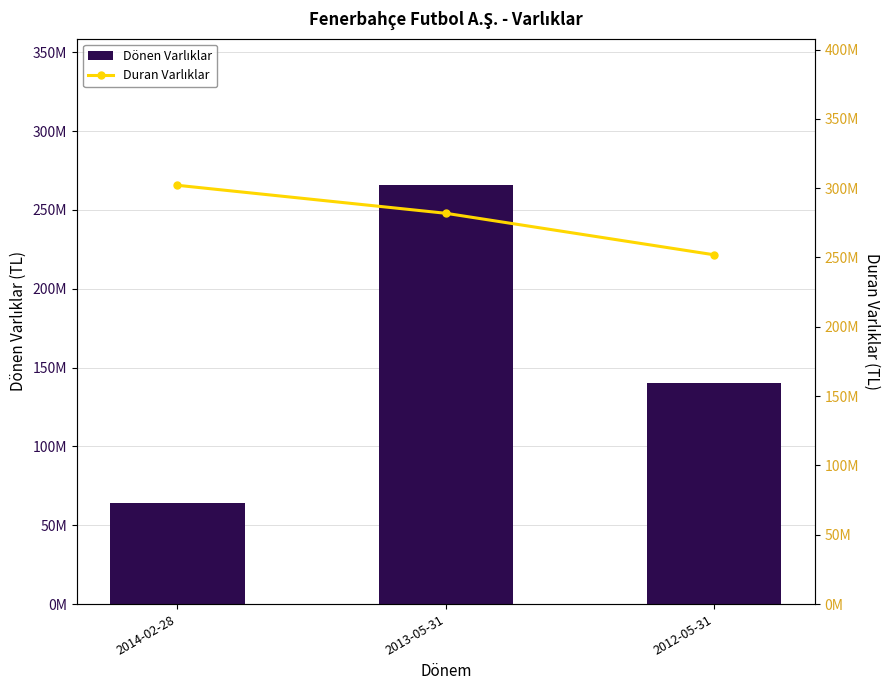

At 2013-05-31, list the series in order from smallest to largest.

Dönen Varlıklar, Duran Varlıklar